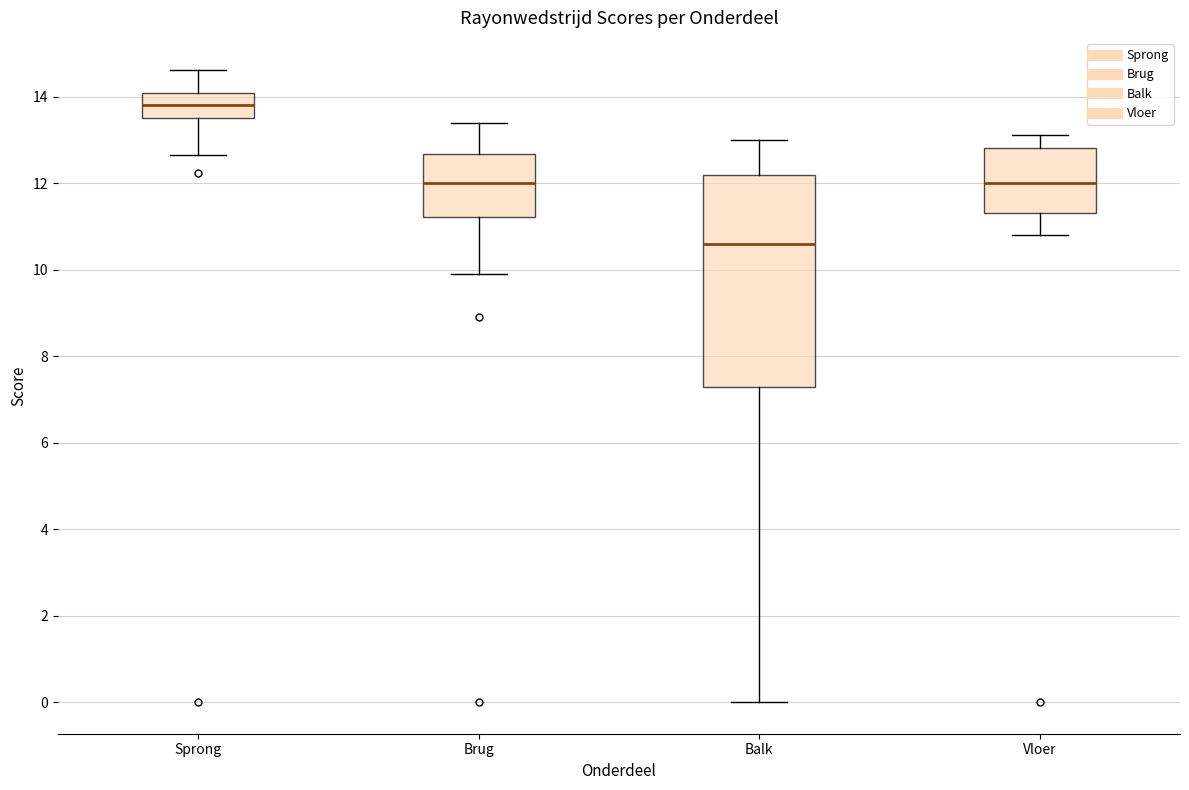

Which box has the lowest median line?

Balk